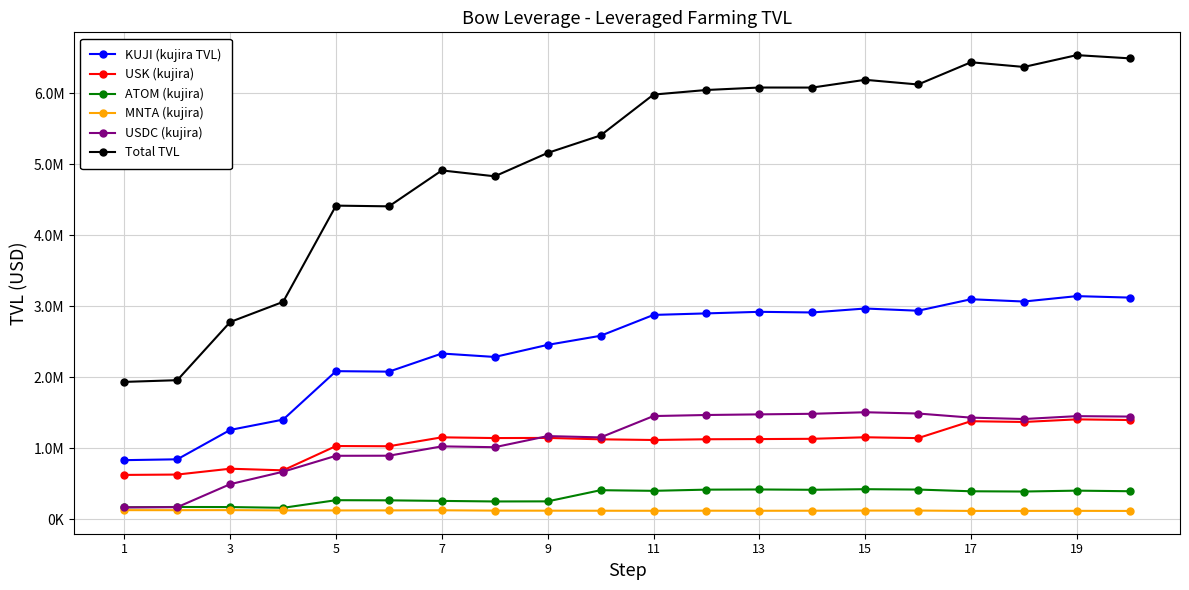

What are all the series names shown in the legend?

KUJI (kujira TVL), USK (kujira), ATOM (kujira), MNTA (kujira), USDC (kujira), Total TVL